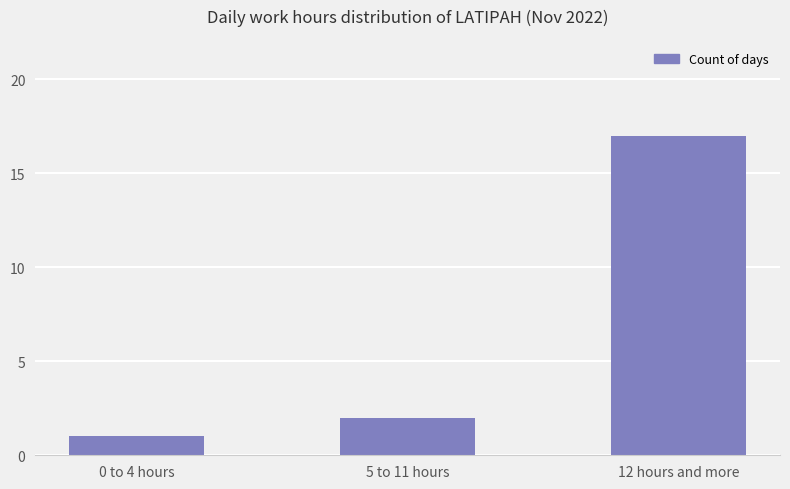

At which label is the value closest to 9?

5 to 11 hours